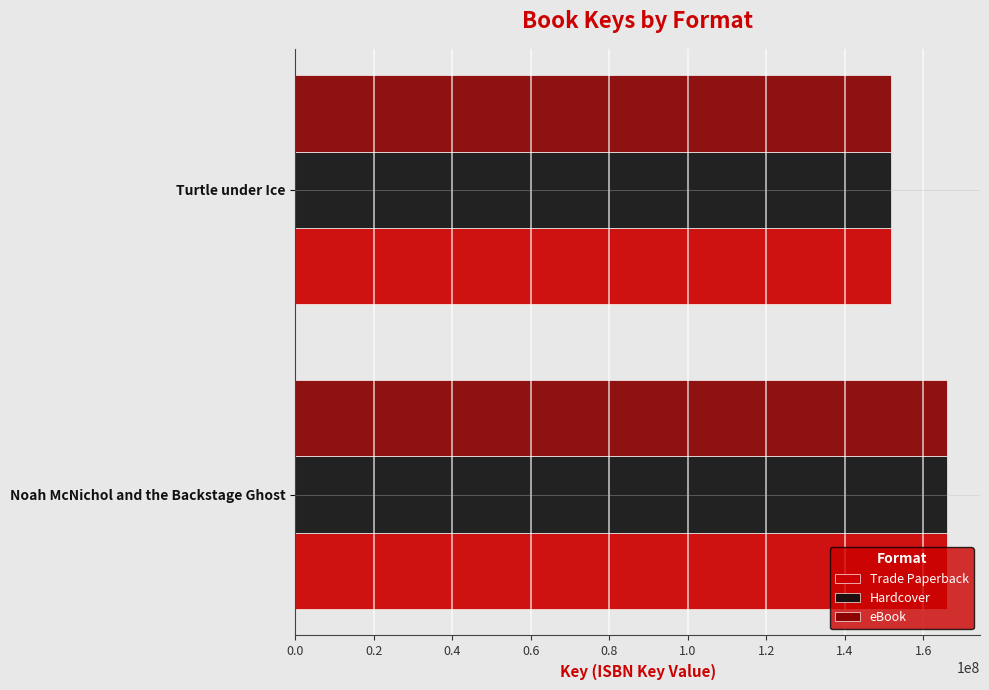

The Hardcover series shows 151641703 at Turtle under Ice. True or false?

True